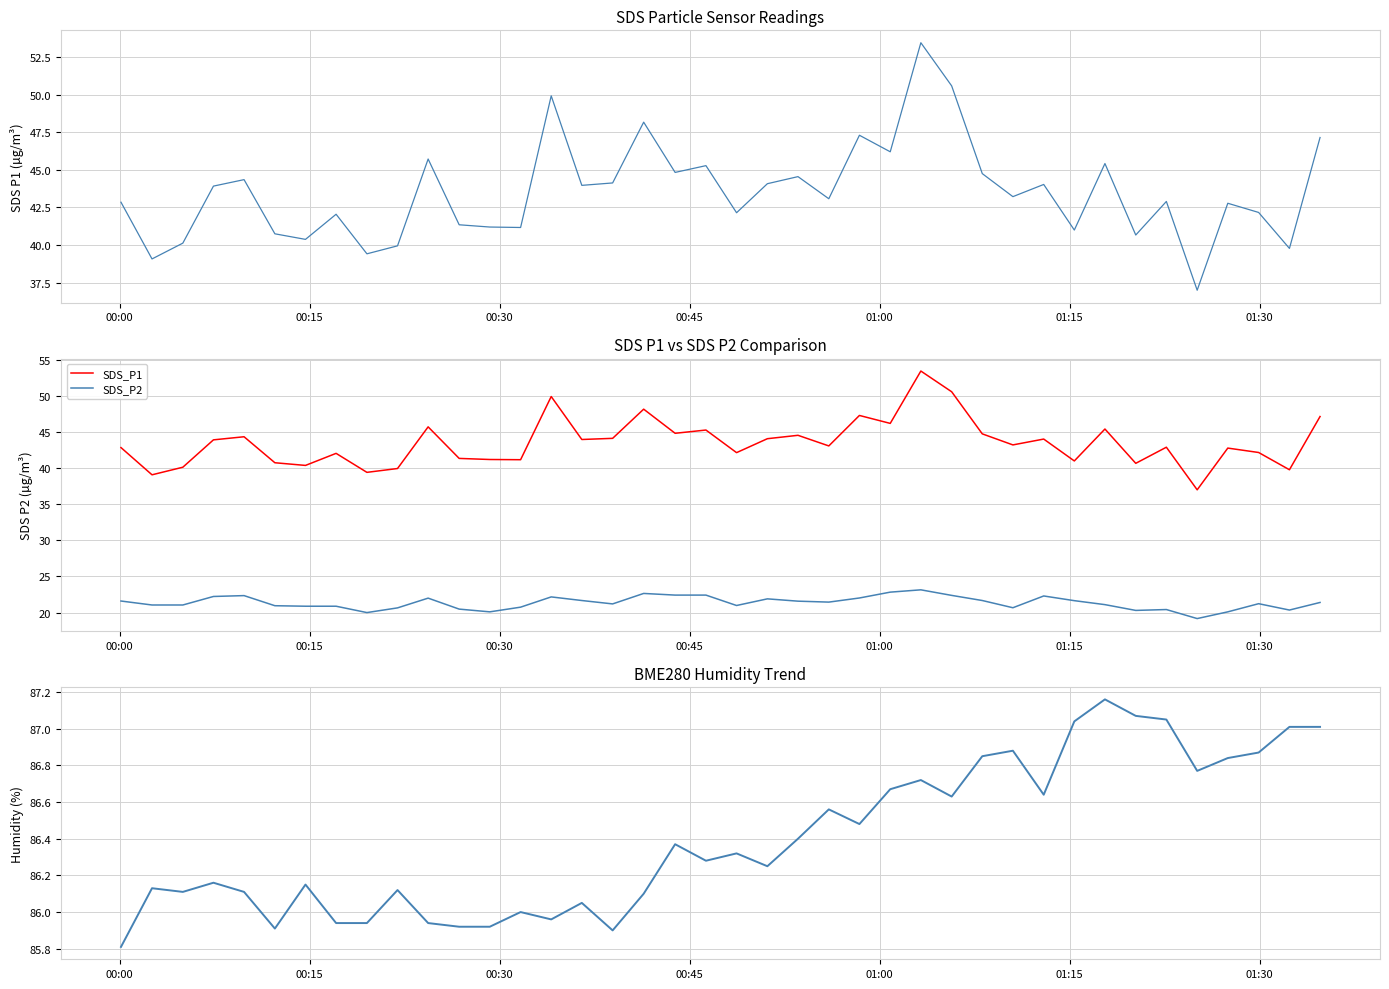

Is this an area chart (filled region under the line)?

No